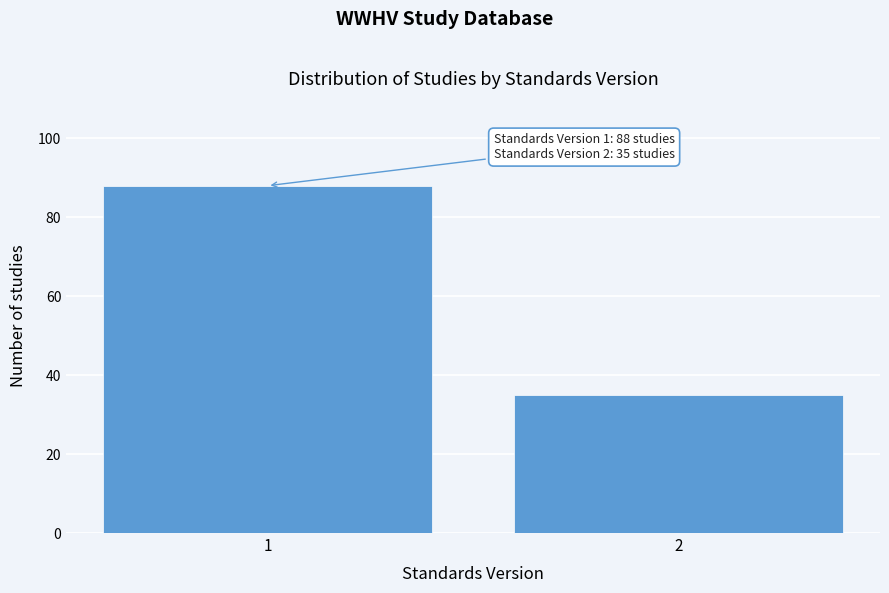

Reading right to left, extract all data points from this chart.

35	88